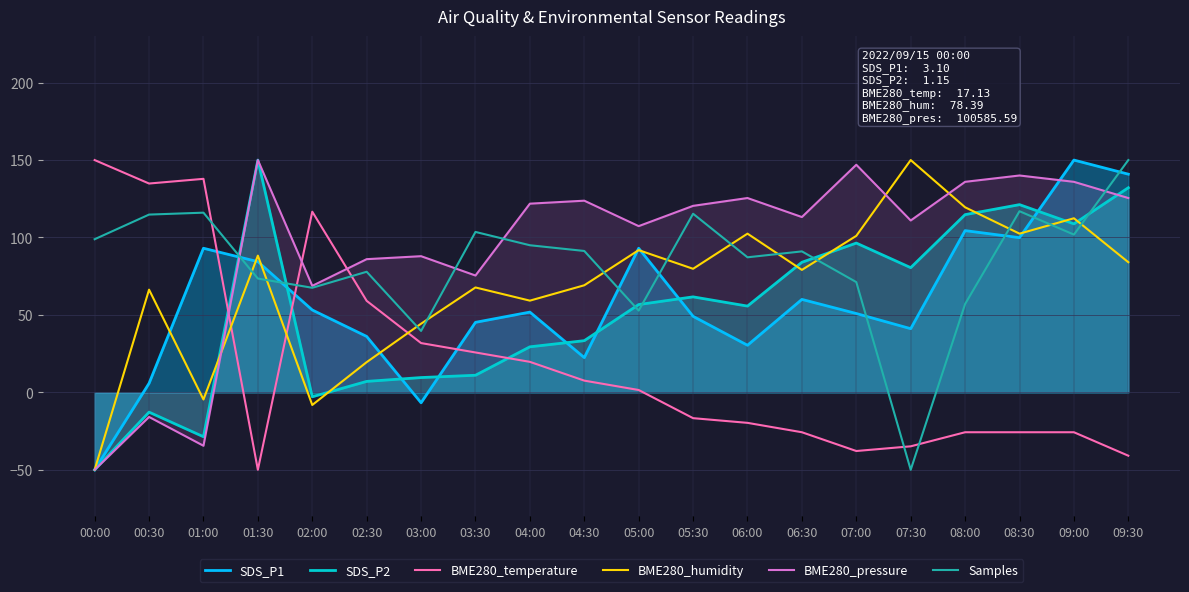

Between 01:30 and 01:00, which is larger?

01:00